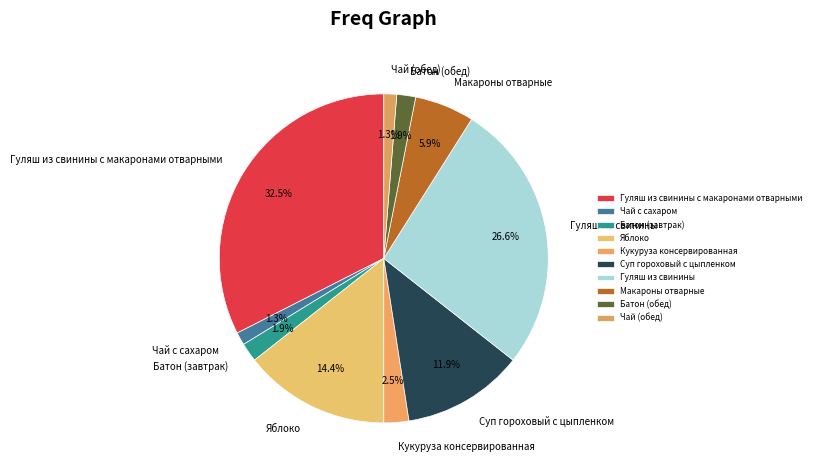

Which has a higher value, Батон (завтрак) or Чай (обед)?

Батон (завтрак)